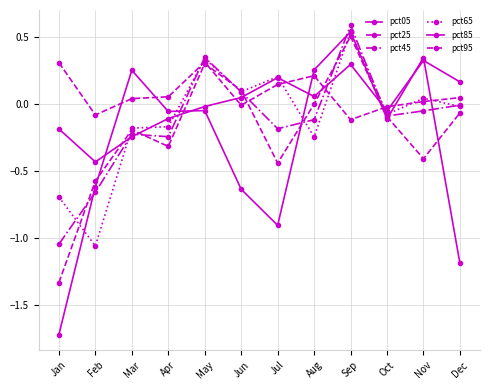

What is the difference between the maximum and minimum values in the pct25 series?

1.8